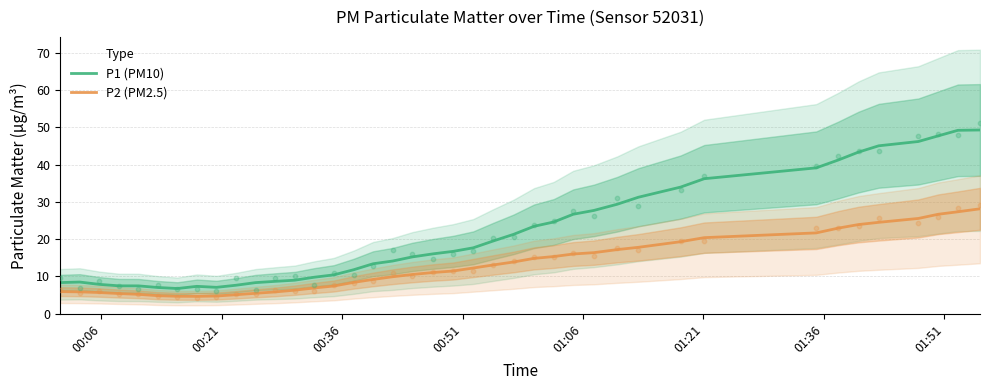

True or false: P2 (PM2.5) and P1 (PM10) cross at least once.

False